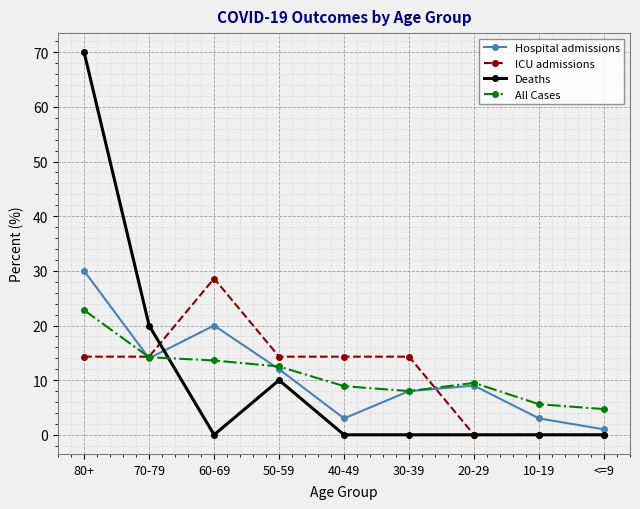

The value of Hospital admissions at 40-49 is 3.0. True or false?

True